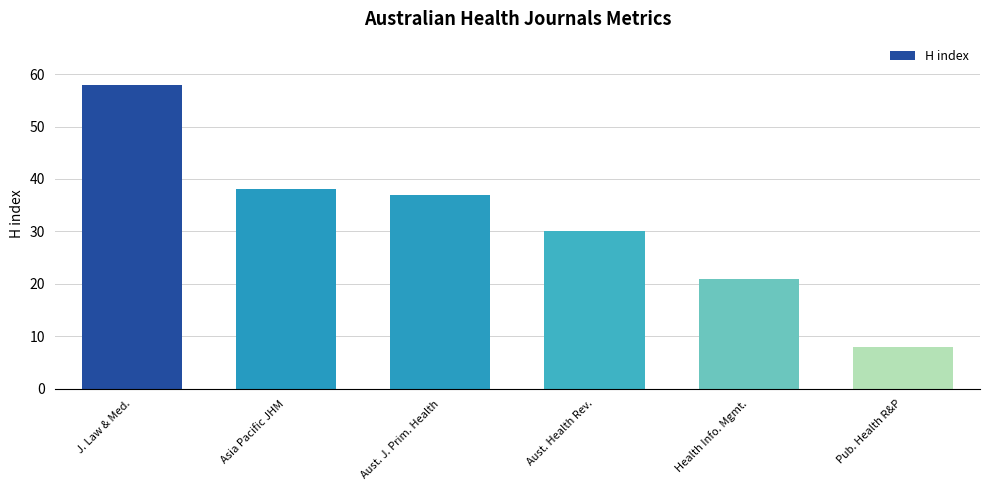

Reading left to right, extract all data points from this chart.

58	38	37	30	21	8